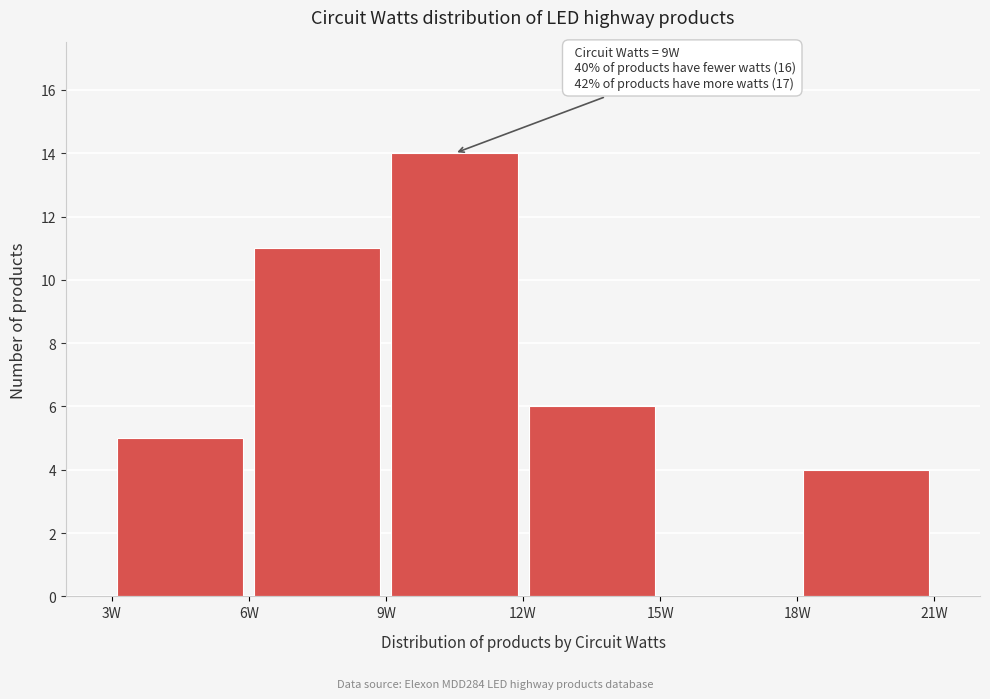

Over which range of the x-axis is the bar tallest?

9 to 12